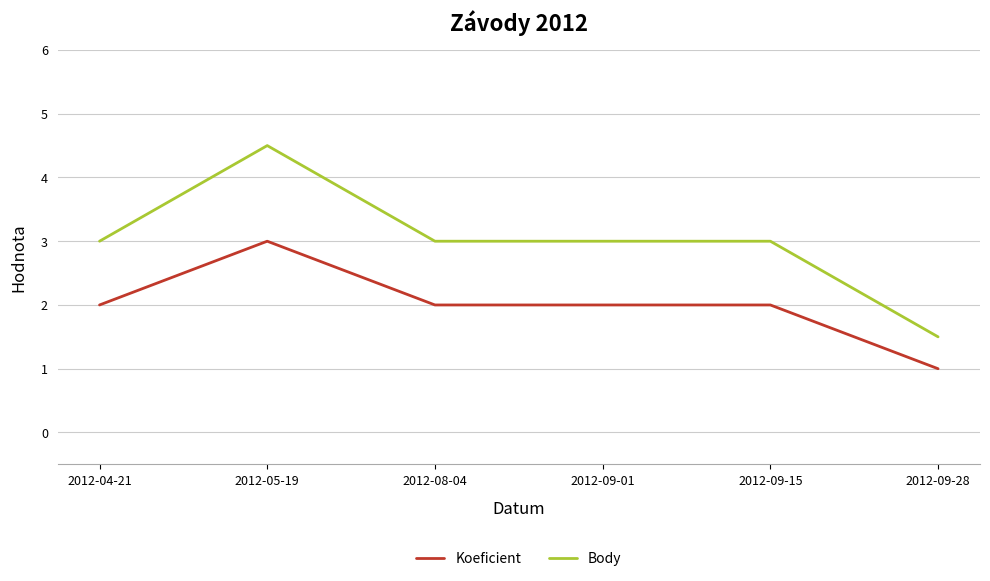

Which category has the highest value across all series?

2012-05-19